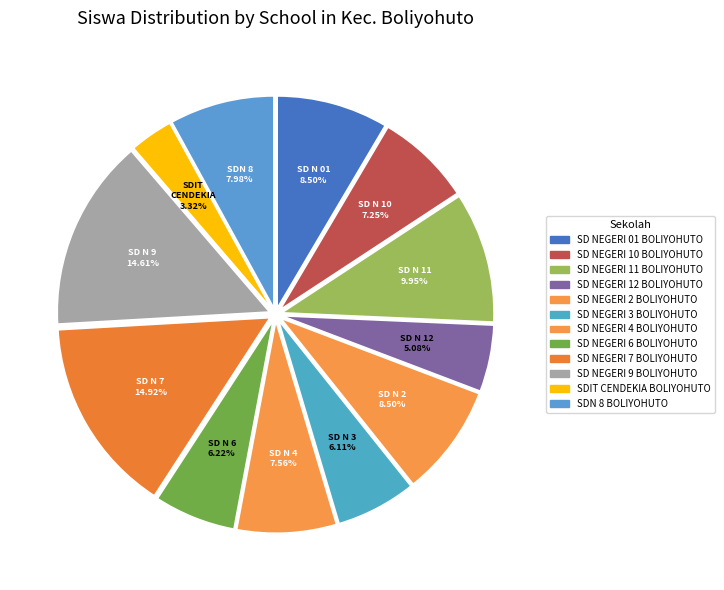

How much of the chart is everything except SD NEGERI 12 BOLIYOHUTO?

94.9%